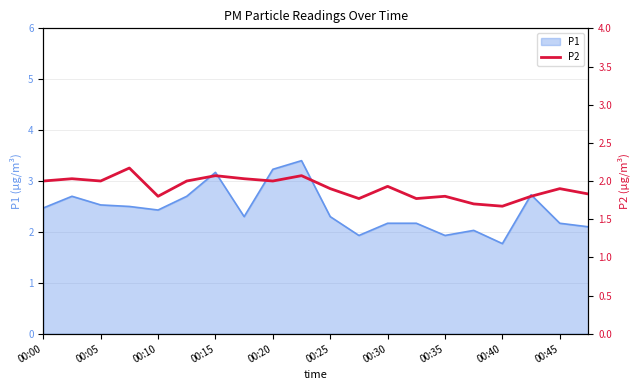

Does the chart have visible grid lines?

Yes